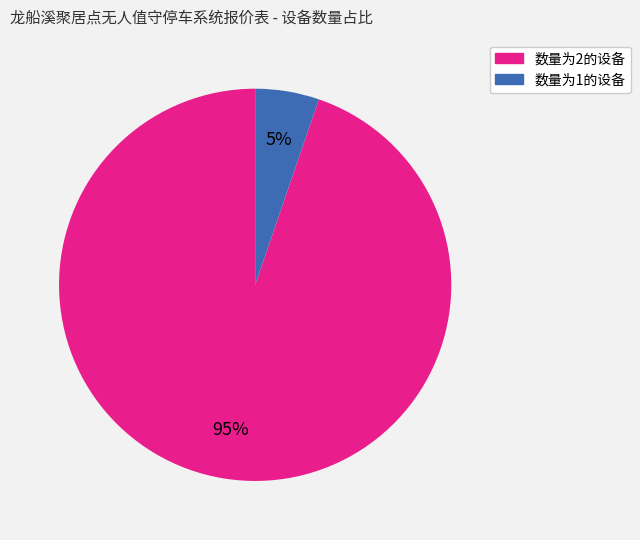

To the nearest percent, what is the average slice percentage?

50%